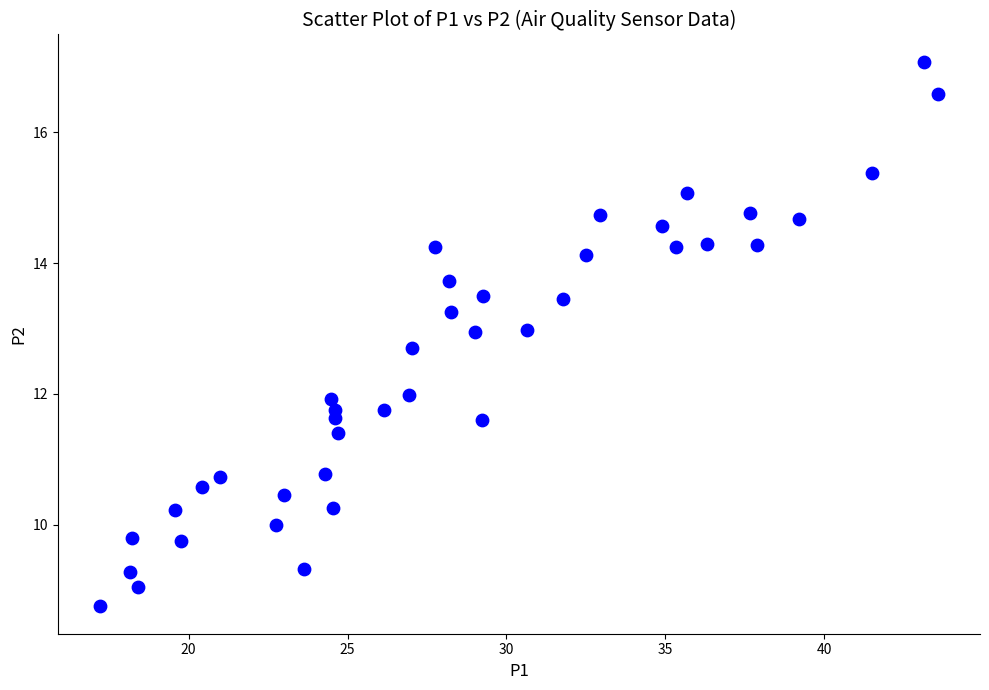

What is the range of X values (max minus min)?

26.4